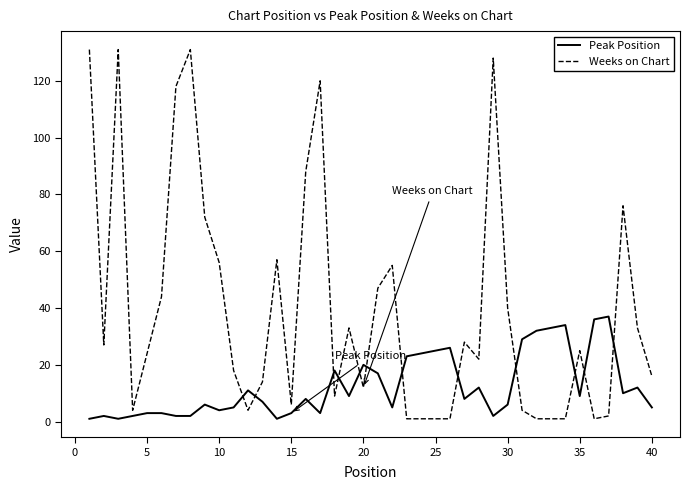

How many values in the Weeks on Chart series are below 25?

20